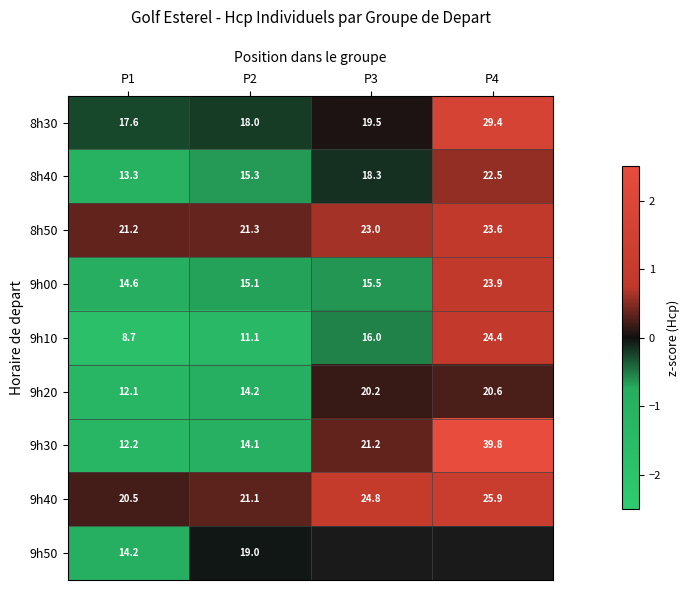

Which has a higher value, P4 or P3?

P4